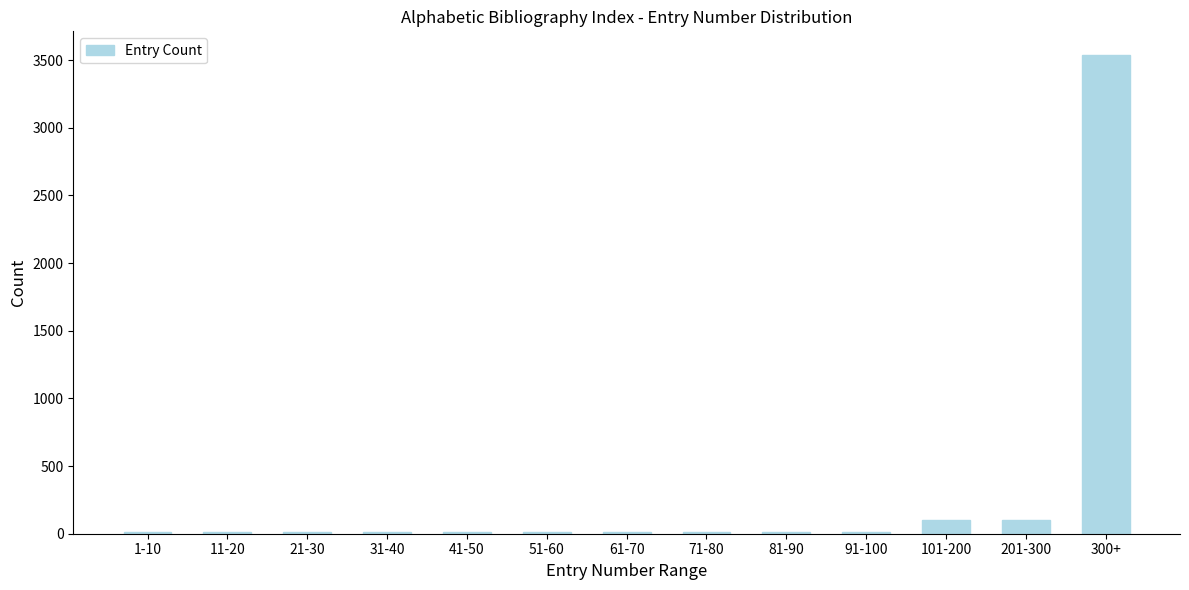

Reading right to left, list all the values displayed in this chart.

300+=3536	201-300=100	101-200=100	91-100=10	81-90=10	71-80=10	61-70=10	51-60=10	41-50=10	31-40=10	21-30=10	11-20=10	1-10=10